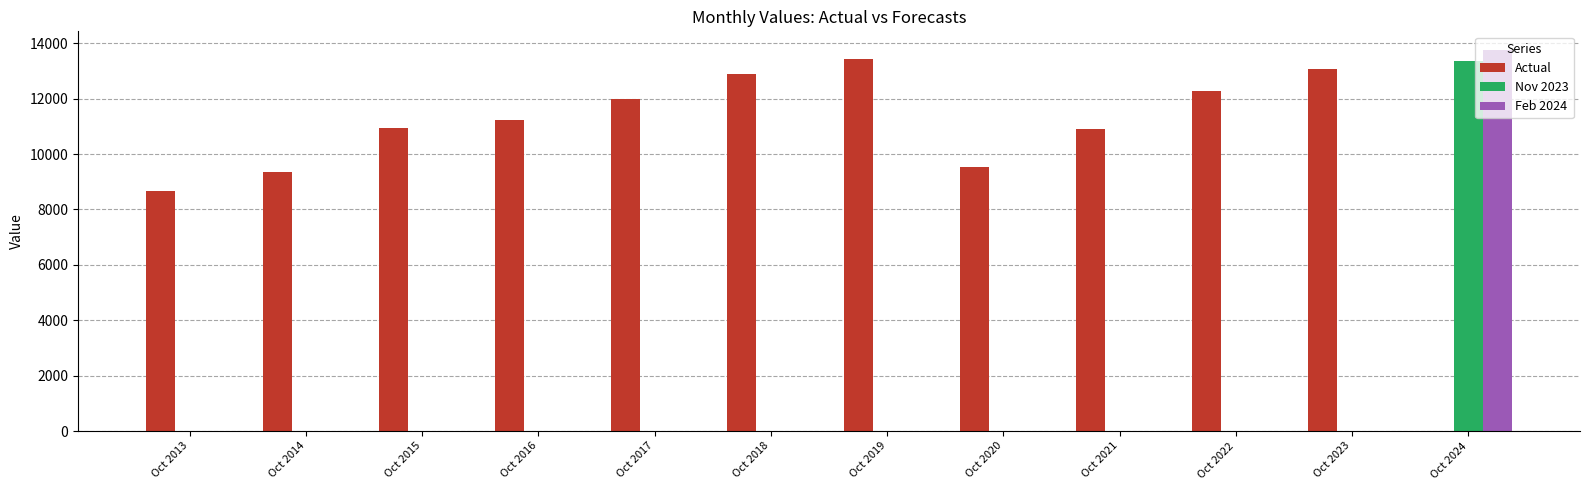

What is the change in value from Oct 2013 to Oct 2019?

+4767